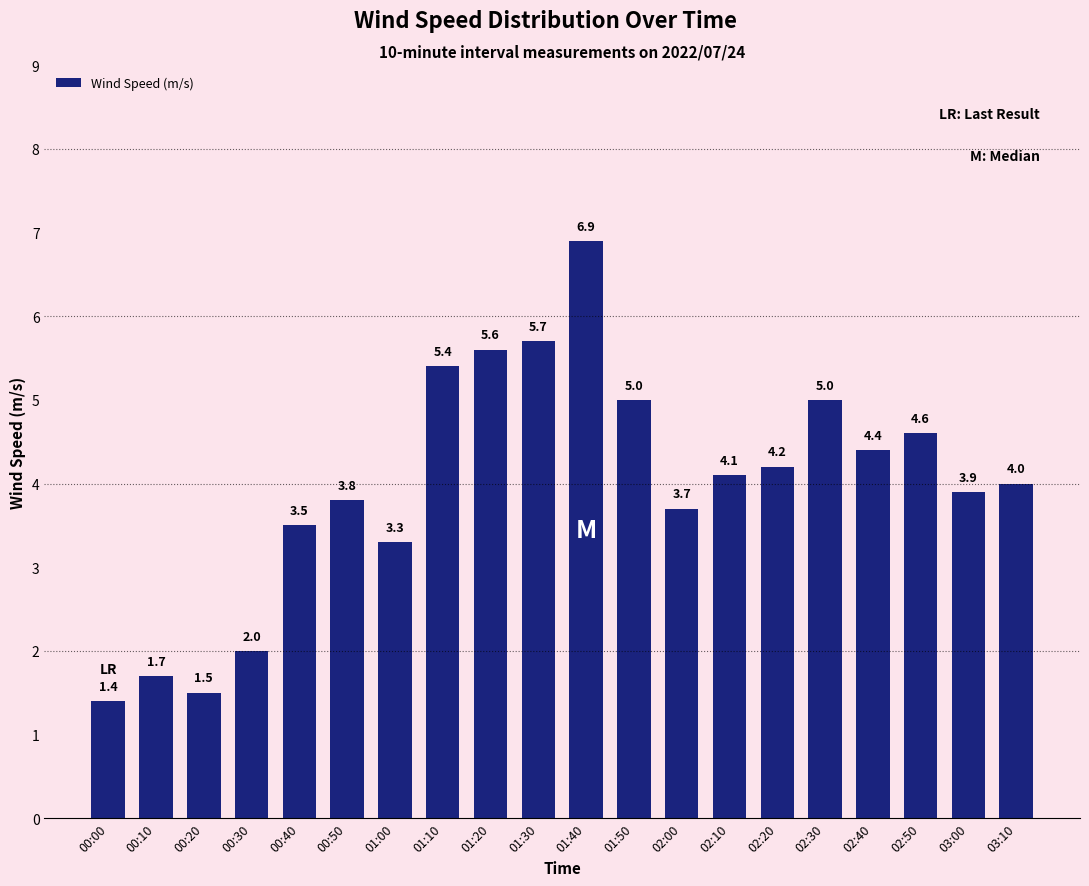

What position from the right is 01:20?

12